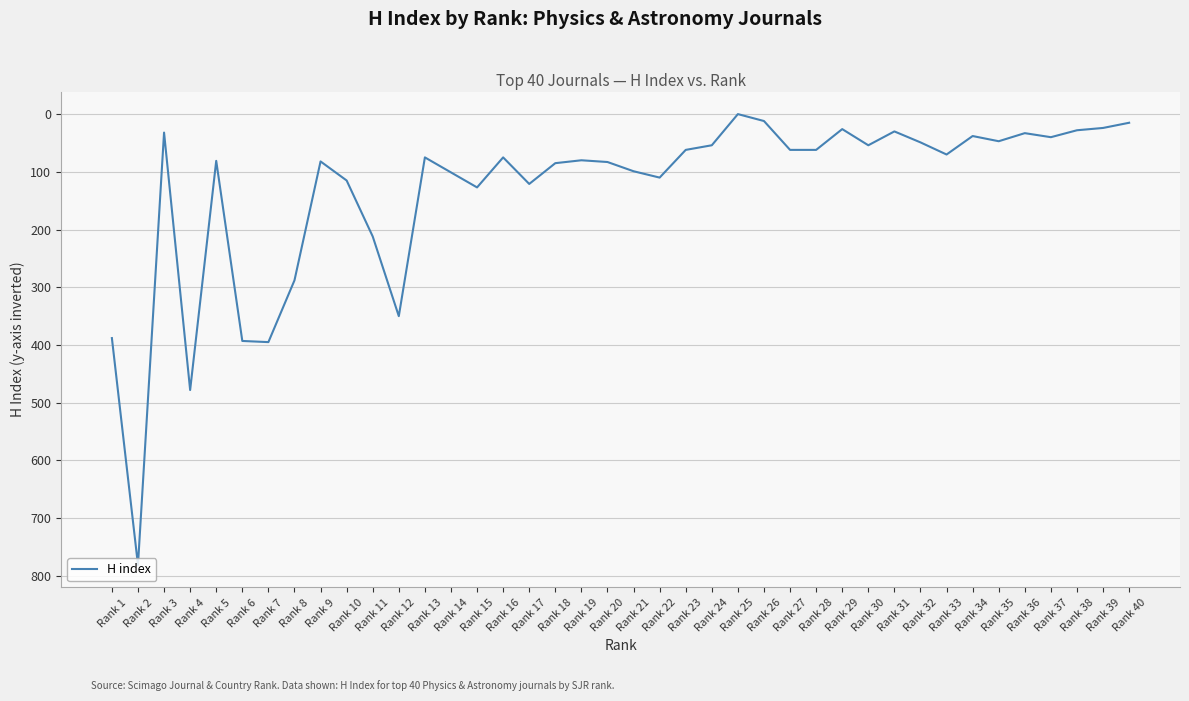

What is the difference between the maximum and minimum values?

781